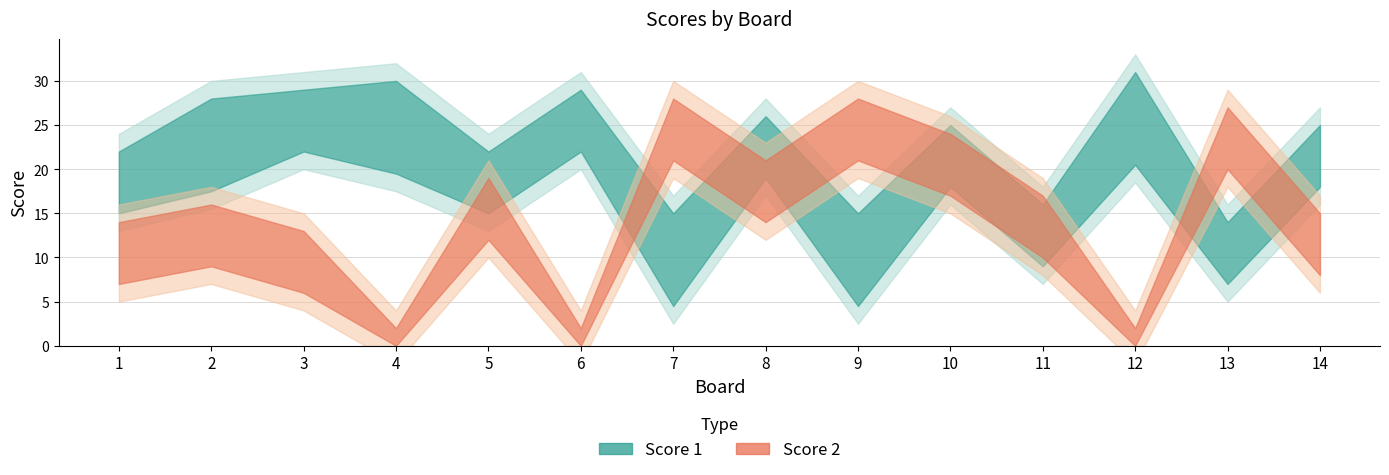

Does the chart display data point markers on the line(s)?

No